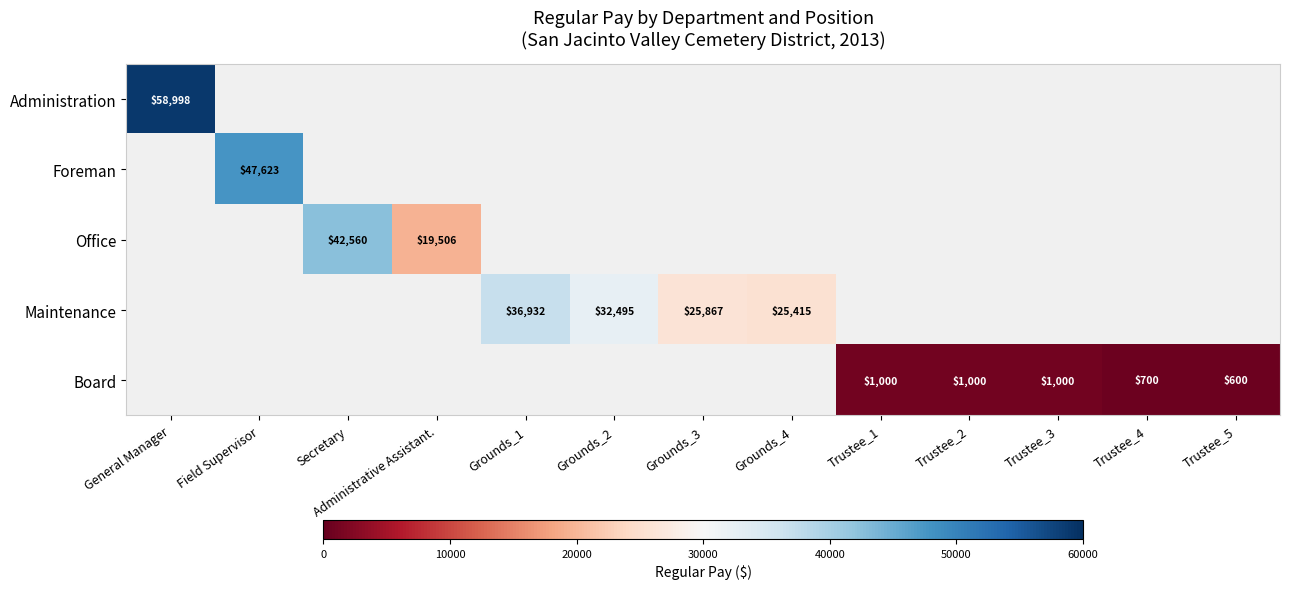

Between Secretary and General Manager, which is larger?

General Manager